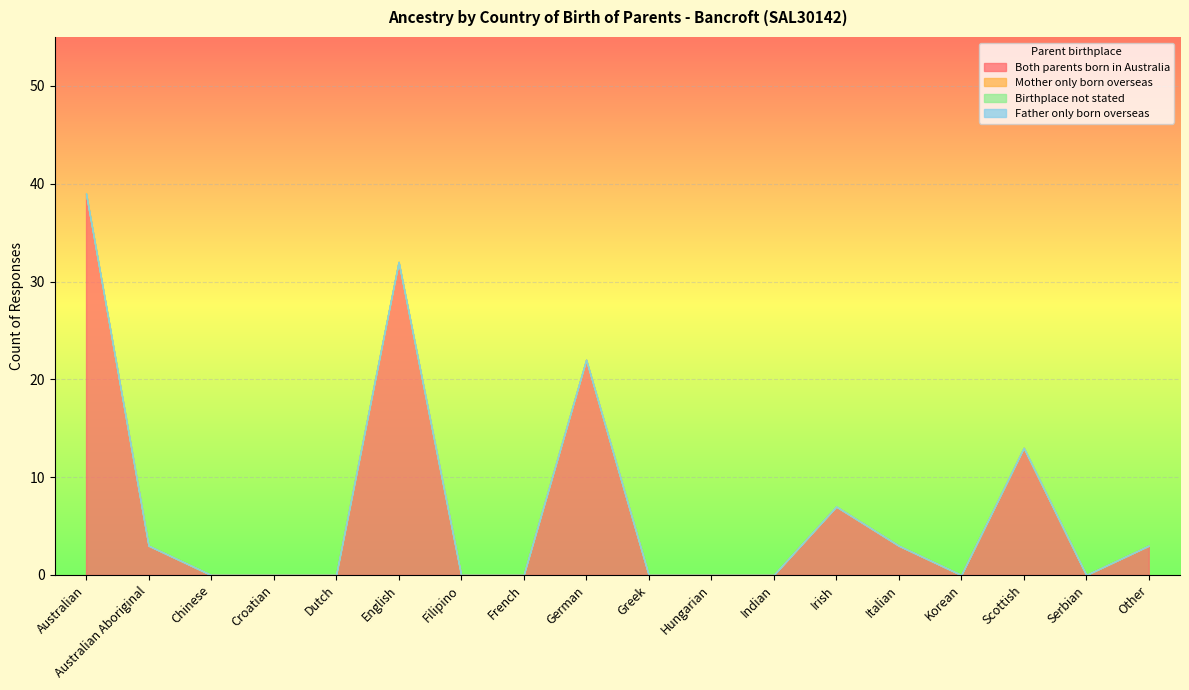

Reading right to left, transcribe all the data shown in this chart.

Both parents born in Australia: Other=3	Serbian=0	Scottish=13	Korean=0	Italian=3	Irish=7	Indian=0	Hungarian=0	Greek=0	German=22	French=0	Filipino=0	English=32	Dutch=0	Croatian=0	Chinese=0	Australian Aboriginal=3	Australian=39
Mother only born overseas: Other=0	Serbian=0	Scottish=0	Korean=0	Italian=0	Irish=0	Indian=0	Hungarian=0	Greek=0	German=0	French=0	Filipino=0	English=0	Dutch=0	Croatian=0	Chinese=0	Australian Aboriginal=0	Australian=0
Birthplace not stated: Other=0	Serbian=0	Scottish=0	Korean=0	Italian=0	Irish=0	Indian=0	Hungarian=0	Greek=0	German=0	French=0	Filipino=0	English=0	Dutch=0	Croatian=0	Chinese=0	Australian Aboriginal=0	Australian=0
Father only born overseas: Other=0	Serbian=0	Scottish=0	Korean=0	Italian=0	Irish=0	Indian=0	Hungarian=0	Greek=0	German=0	French=0	Filipino=0	English=0	Dutch=0	Croatian=0	Chinese=0	Australian Aboriginal=0	Australian=0